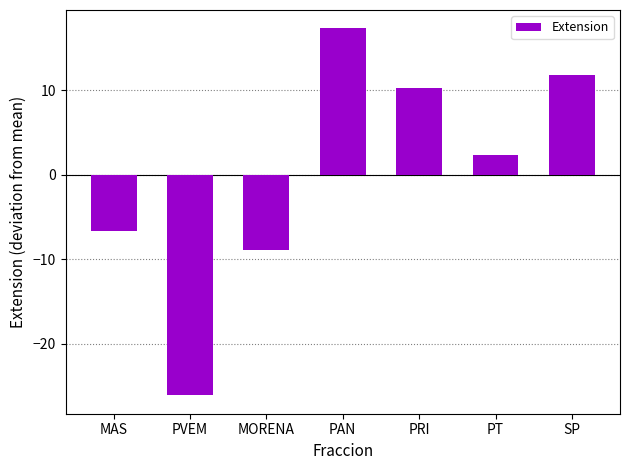

Where does the data first go above 2?

PAN